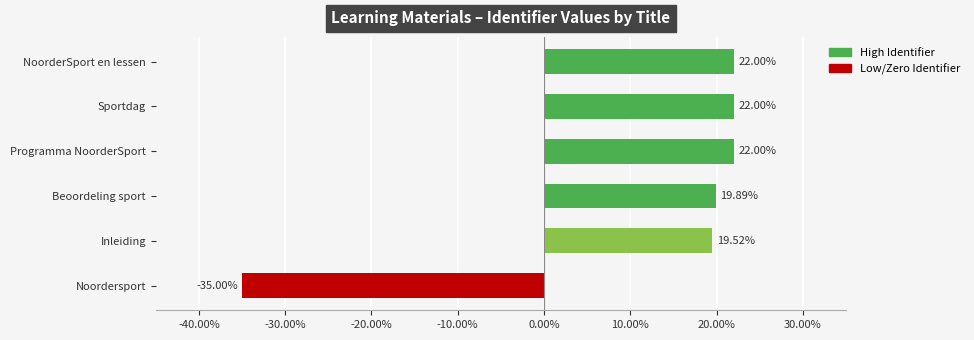

Does the chart contain any negative values?

Yes